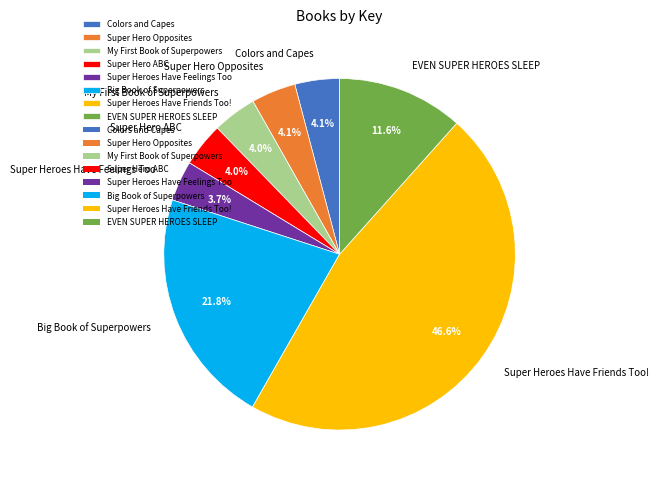

What portion of the pie excludes Colors and Capes?

95.9%